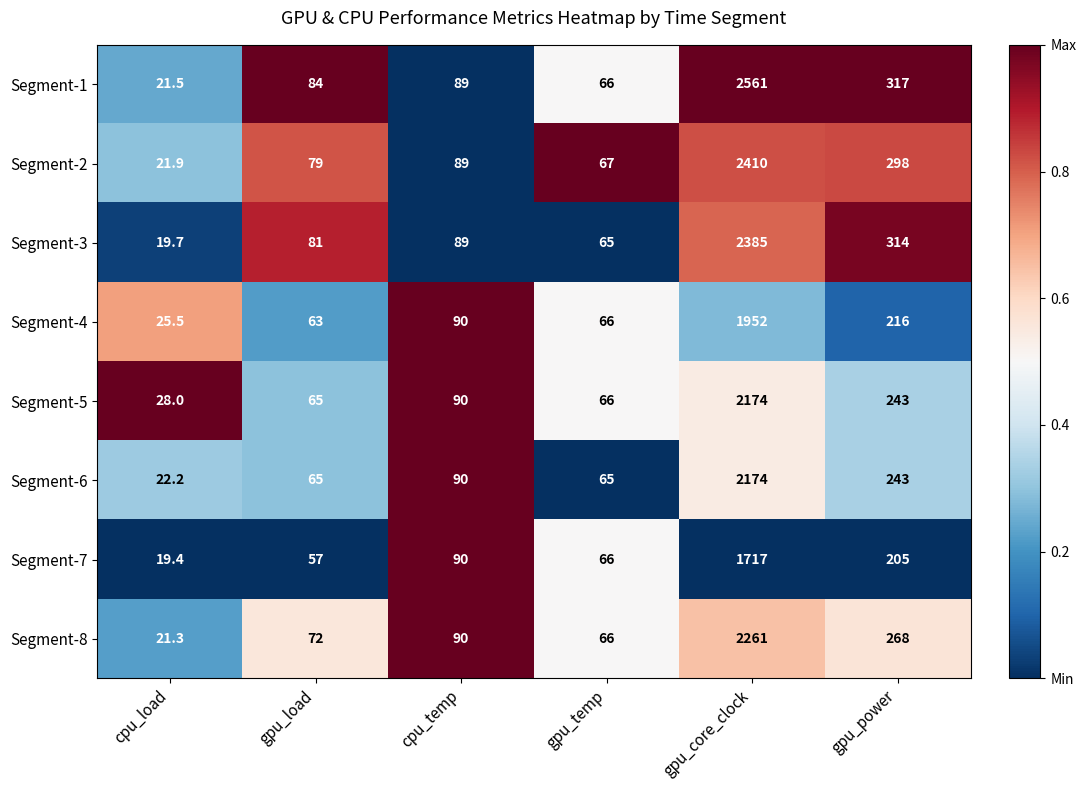

At which label is Segment-7 closest to 868?

gpu_power